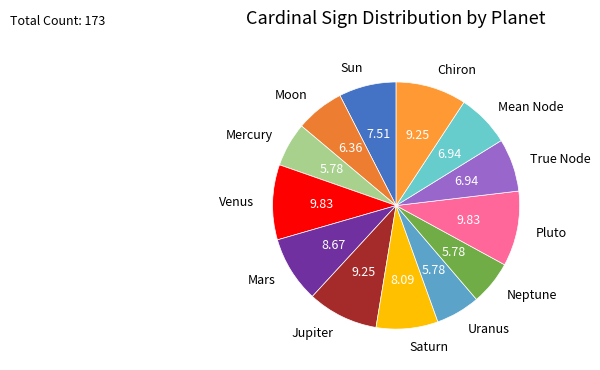

Do Mars and Sun together represent more than half of the pie?

No